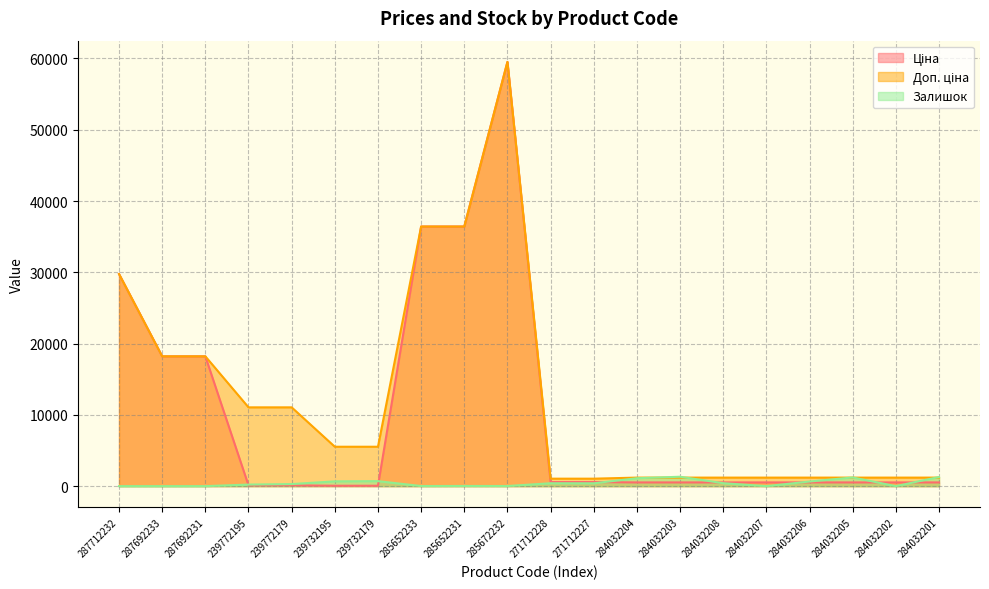

How many series are shown in this chart?

3